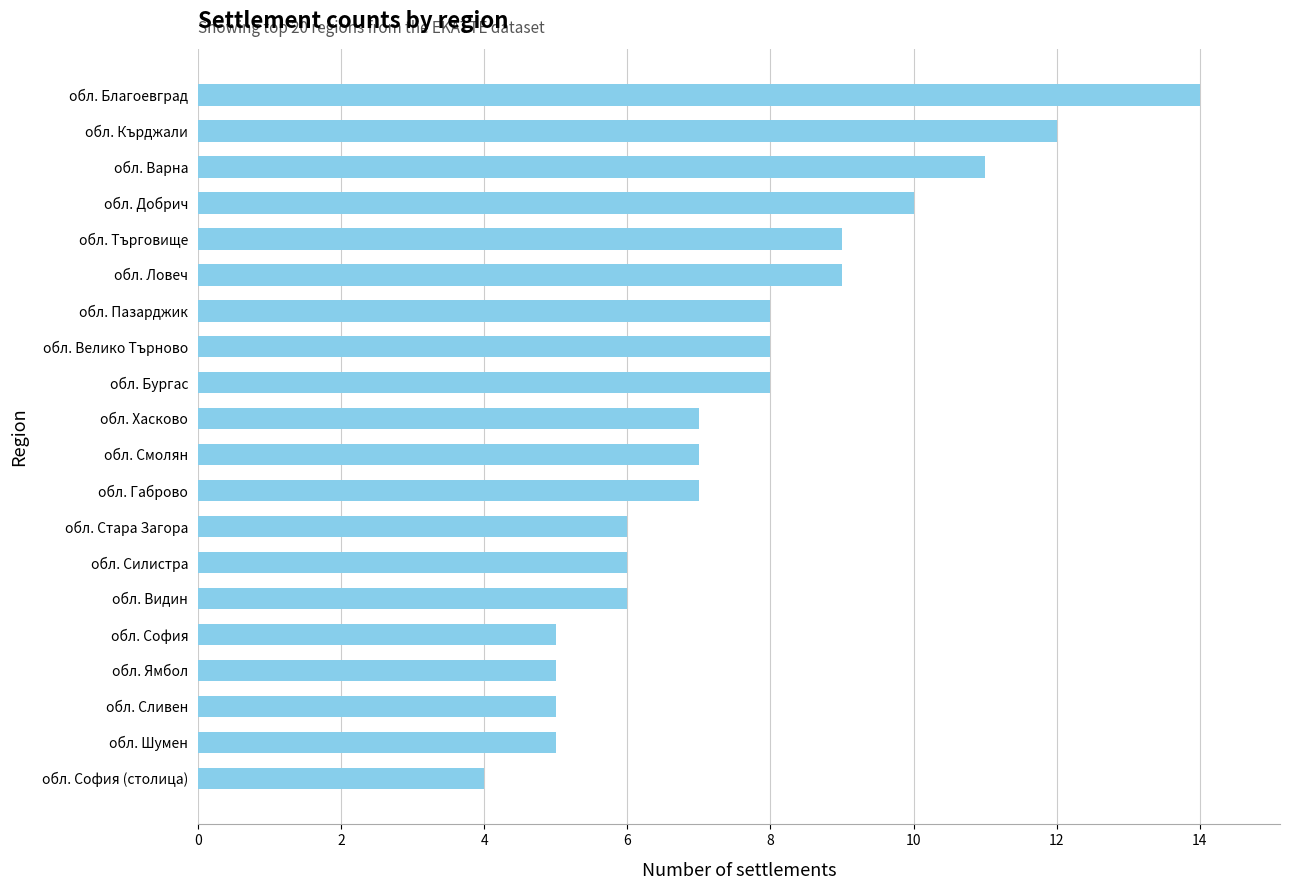

How many series are shown in this chart?

1